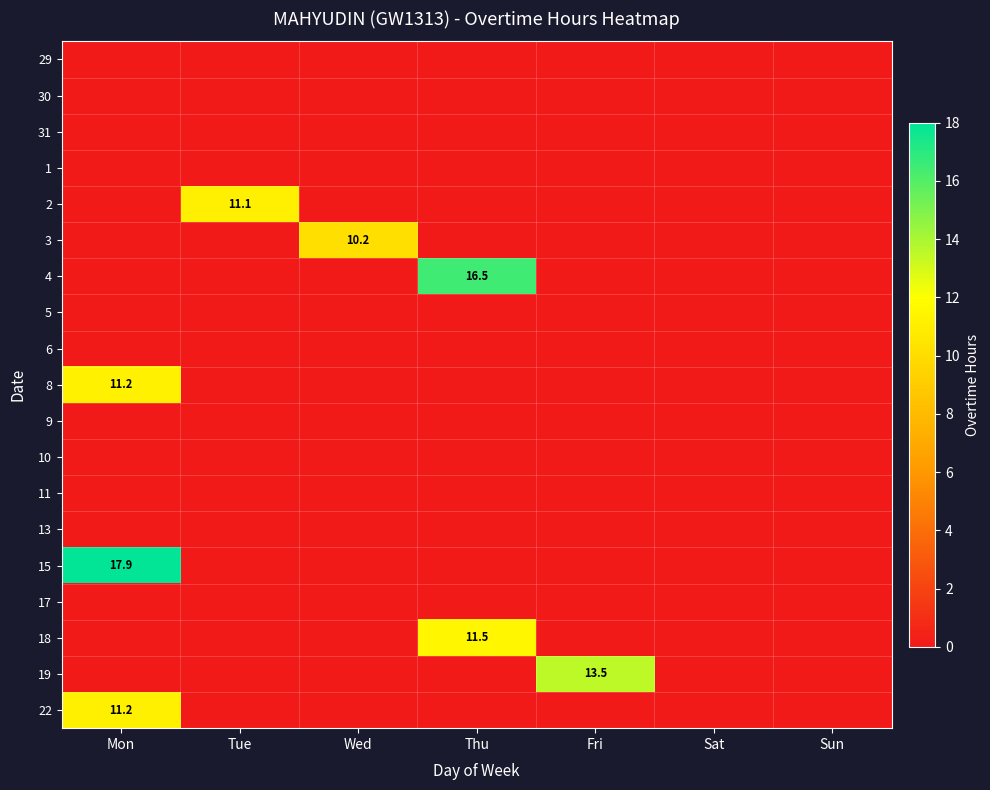

Count the number of data series in this chart.

19